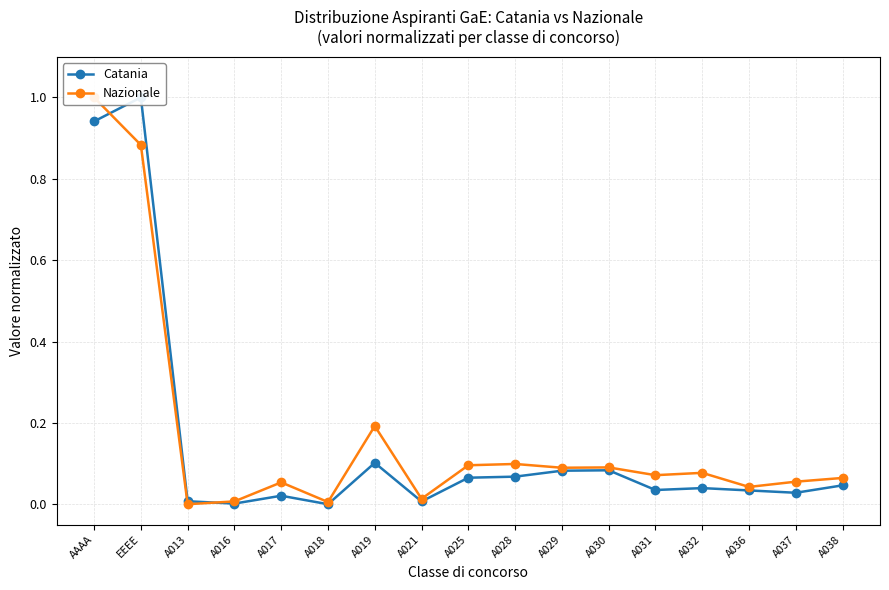

Reading right to left, transcribe all the data shown in this chart.

Catania: 0.0	0.0	0.0	0.0	0.0	0.1	0.1	0.1	0.1	0.0	0.1	0.0	0.0	0.0	0.0	1.0	0.9
Nazionale: 0.1	0.1	0.0	0.1	0.1	0.1	0.1	0.1	0.1	0.0	0.2	0.0	0.1	0.0	0.0	0.9	1.0